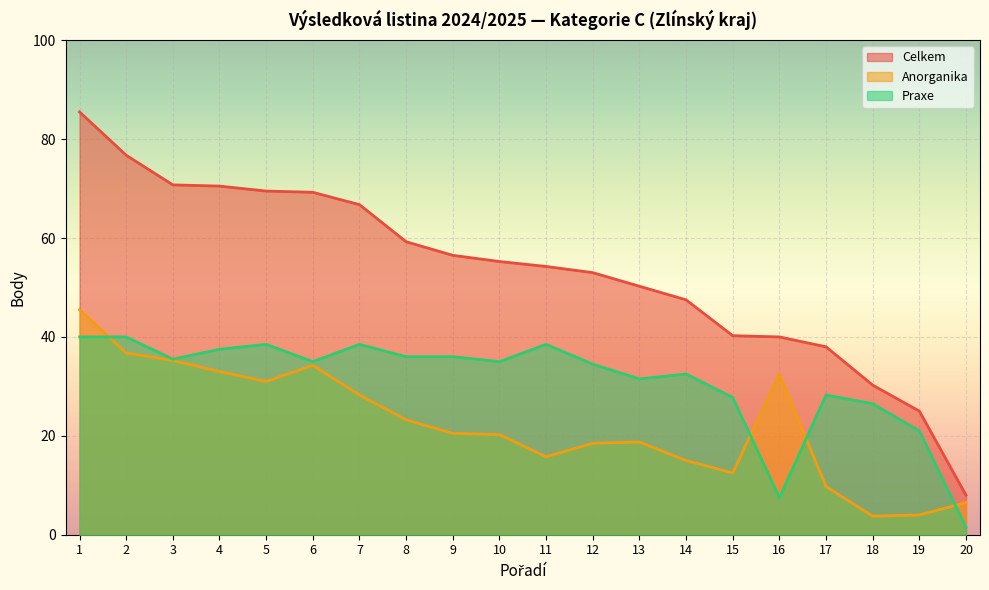

Rank the series at 11 from highest to lowest value.

Celkem, Praxe, Anorganika